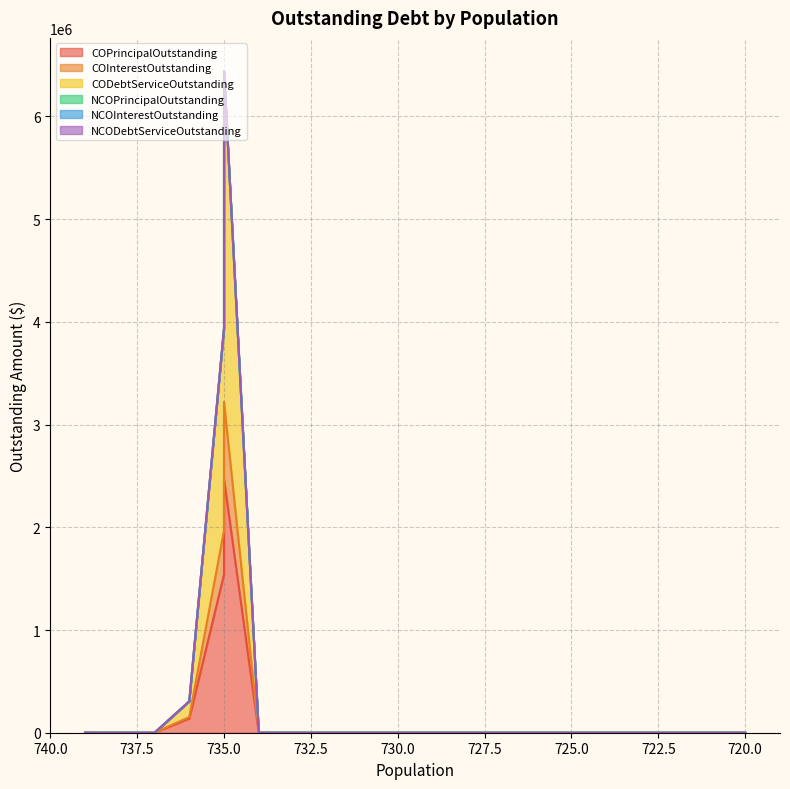

True or false: COPrincipalOutstanding and NCOInterestOutstanding cross at least once.

False